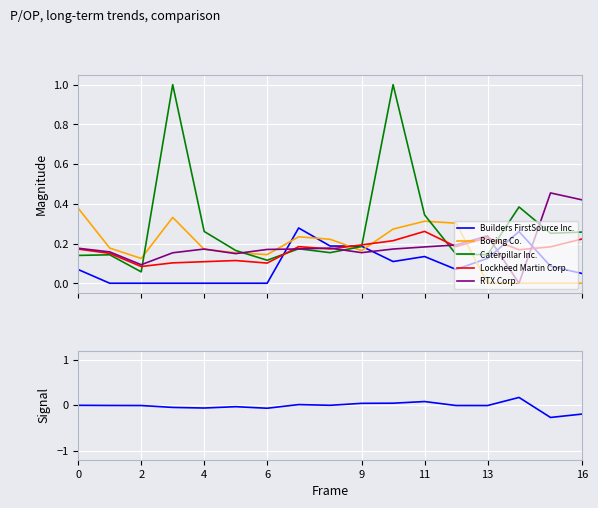

After their last crossing, which series has the higher values: Caterpillar Inc. or Boeing Co.?

Caterpillar Inc.